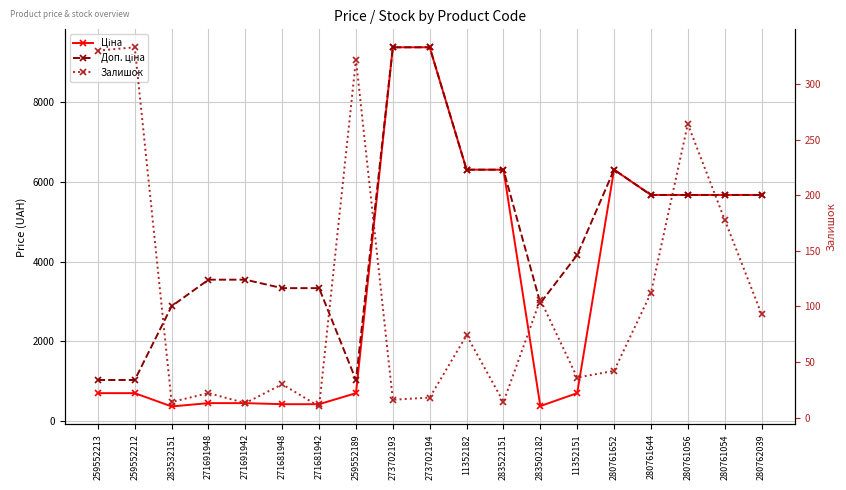

How many lines are shown in the chart?

3